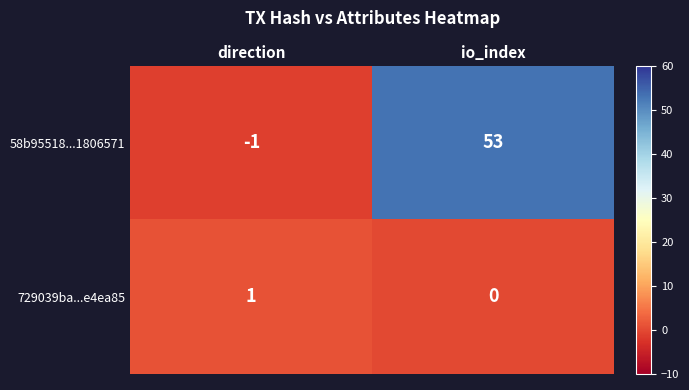

At which label is 58b95518...1806571 closest to 26?

direction